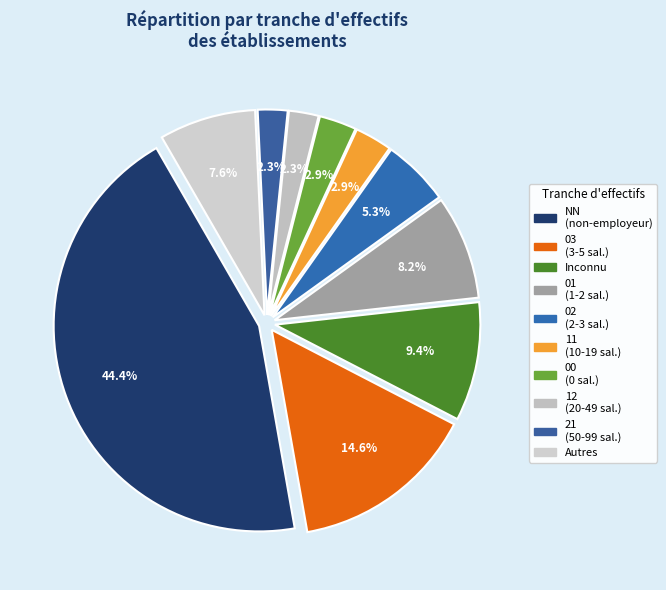

How many segments does this pie chart have?

10